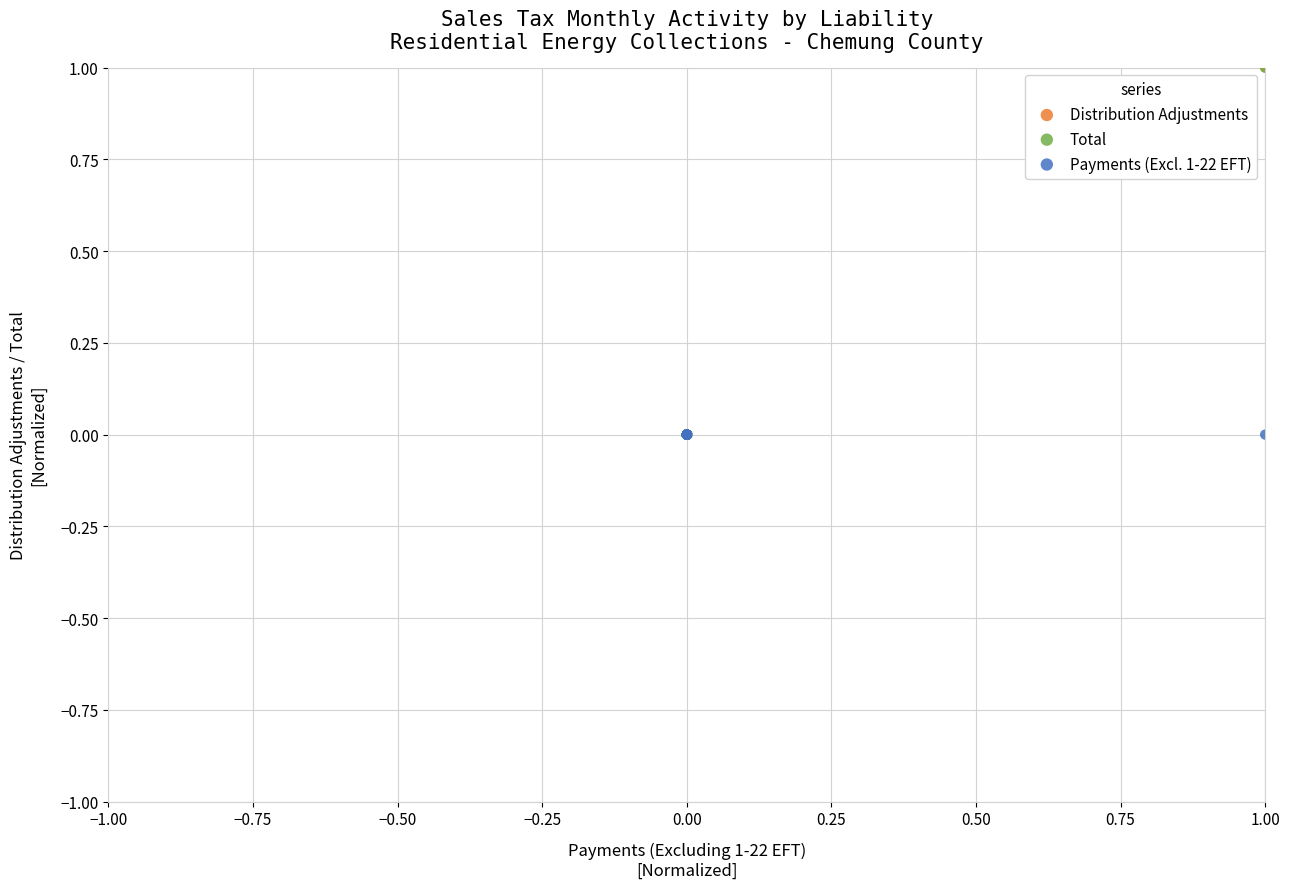

What are all the series names shown in the legend?

Distribution Adjustments, Total, Payments (Excl. 1-22 EFT)